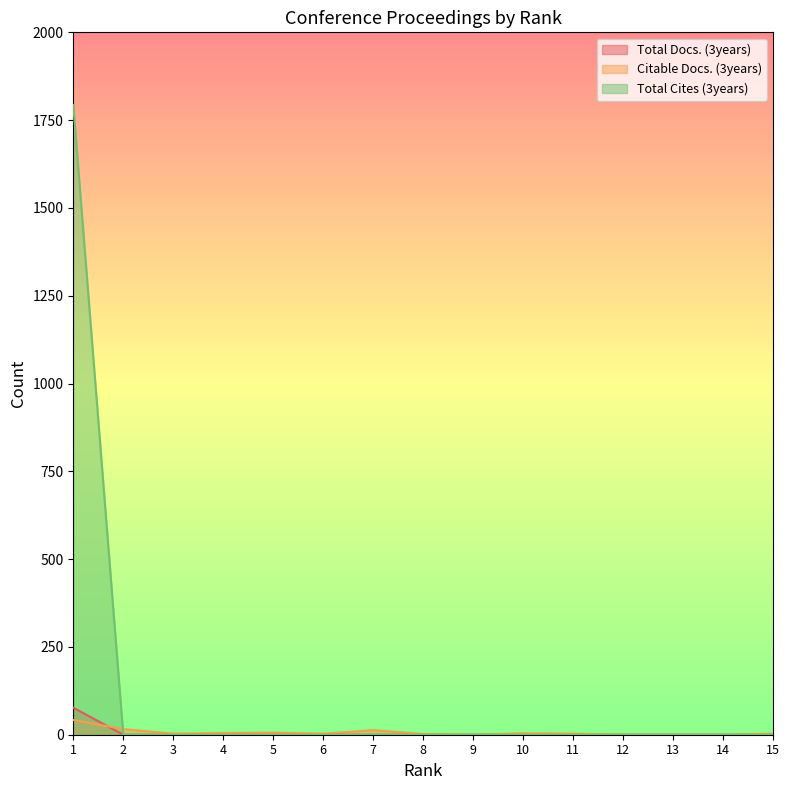

Which series changed the most between 1 and 9?

Total Cites (3years)